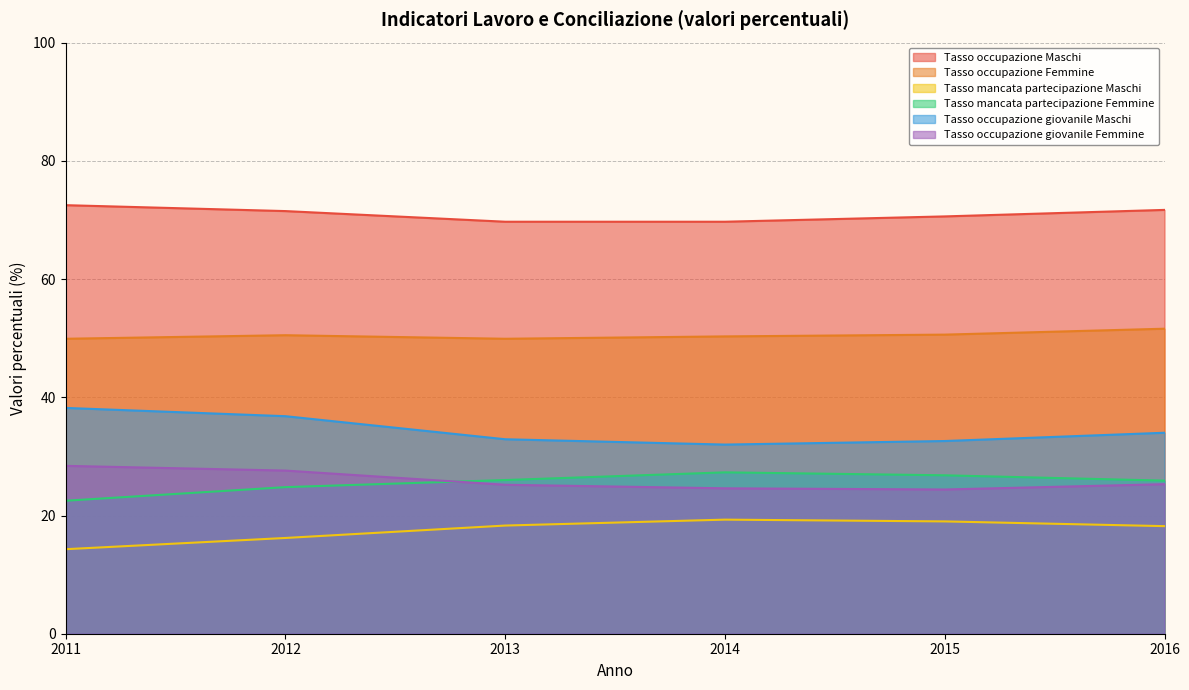

True or false: Tasso occupazione giovanile Maschi has a value of 32.0 at 2014.

True